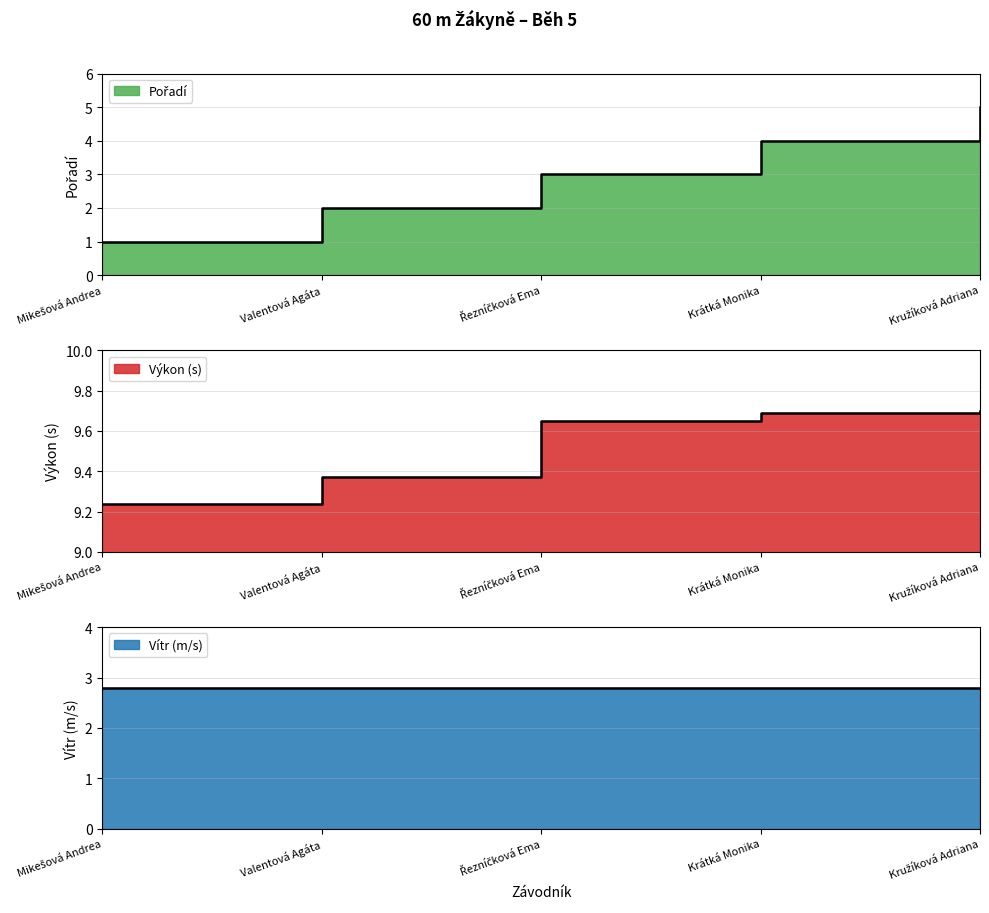

Which series has the widest spread of values?

Pořadí